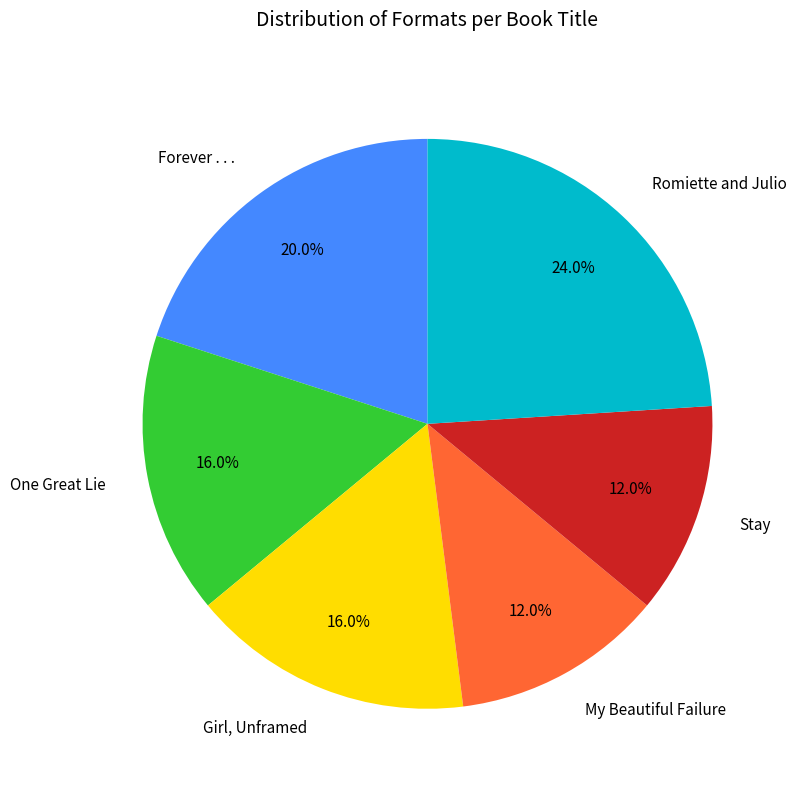

To the nearest percent, what percentage of the pie is Girl, Unframed?

16%